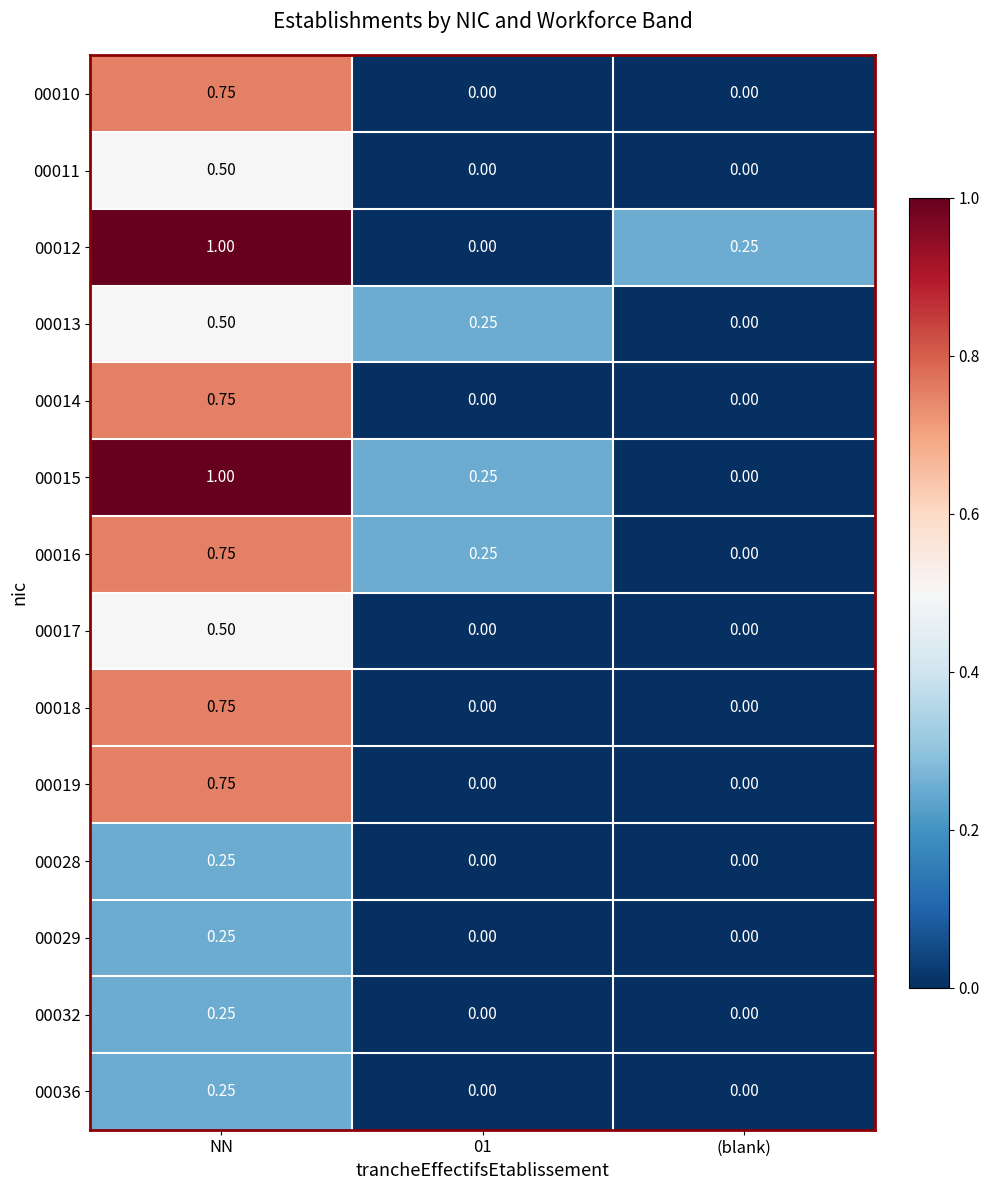

At which category is the sum across all series the highest?

NN